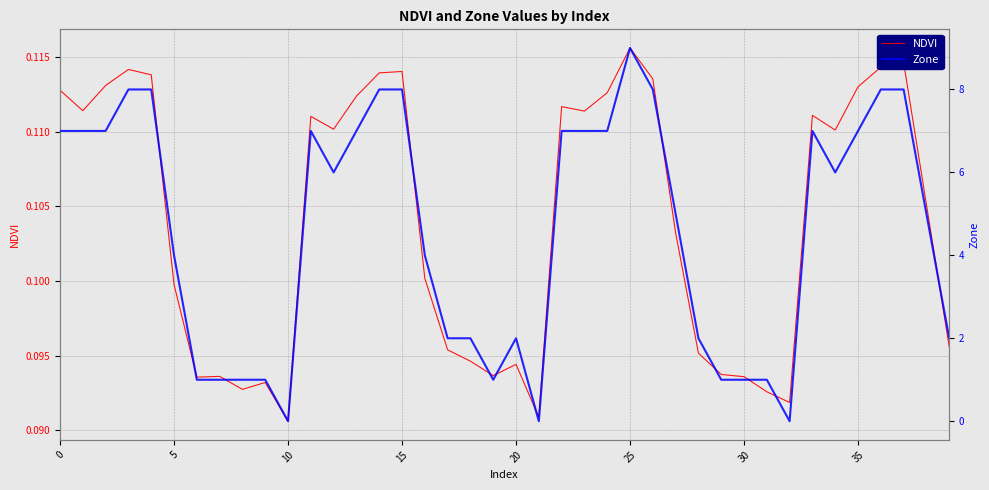

Does the chart have visible grid lines?

Yes